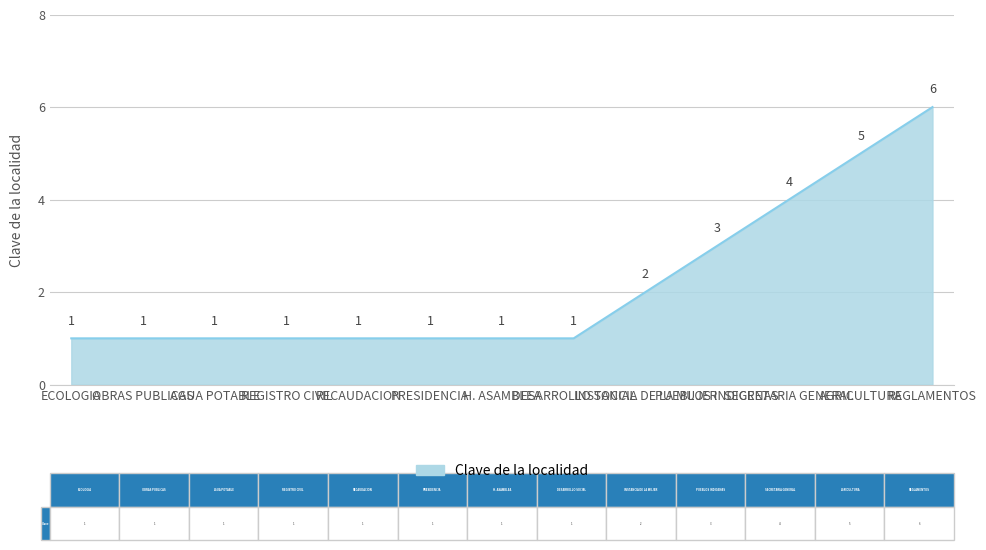

What is the difference between the maximum and minimum values?

5